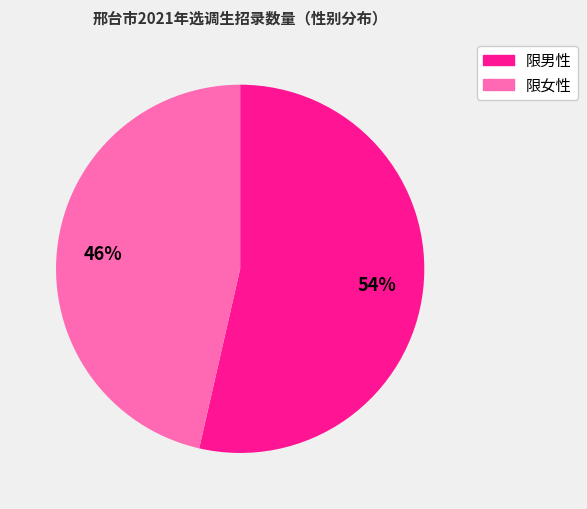

Is there a majority slice in this chart?

Yes